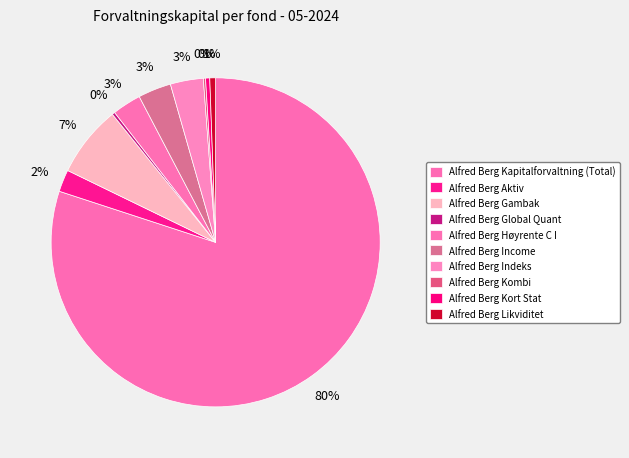

The Alfred Berg Kort Stat slice represents 0% of the pie. True or false?

True